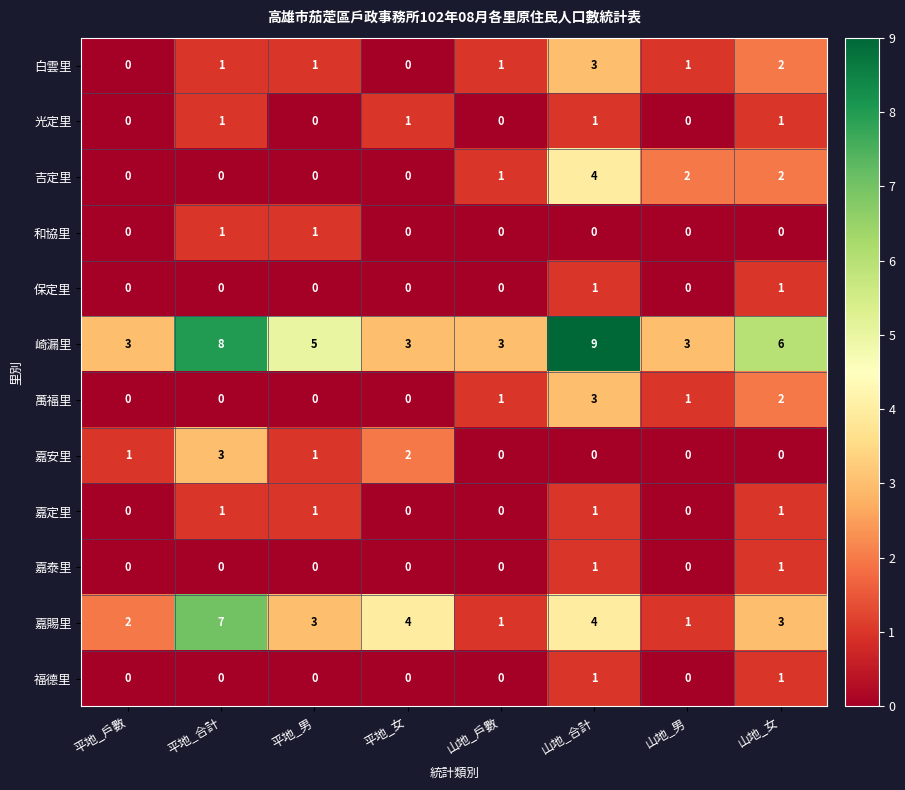

Read the 崎漏里 value at 平地_男.

5